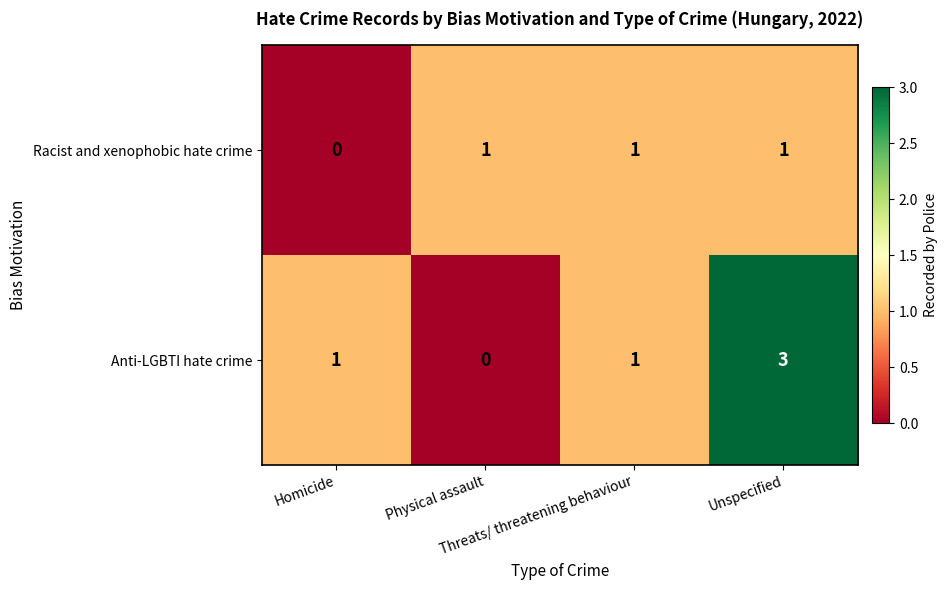

What is the sum of all Racist and xenophobic hate crime values?

3